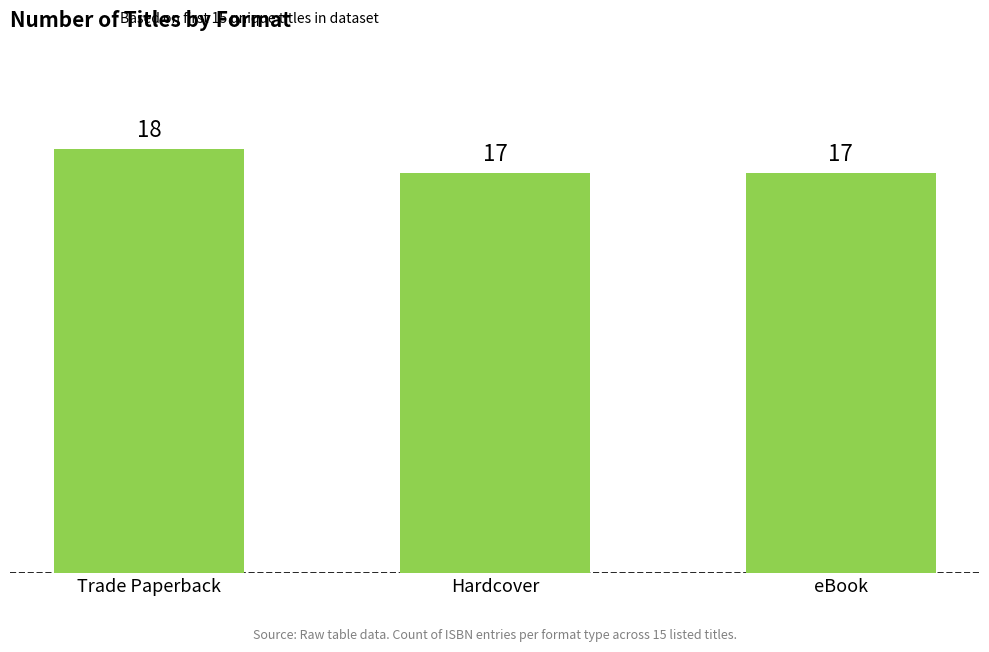

How many bars are there in total?

3